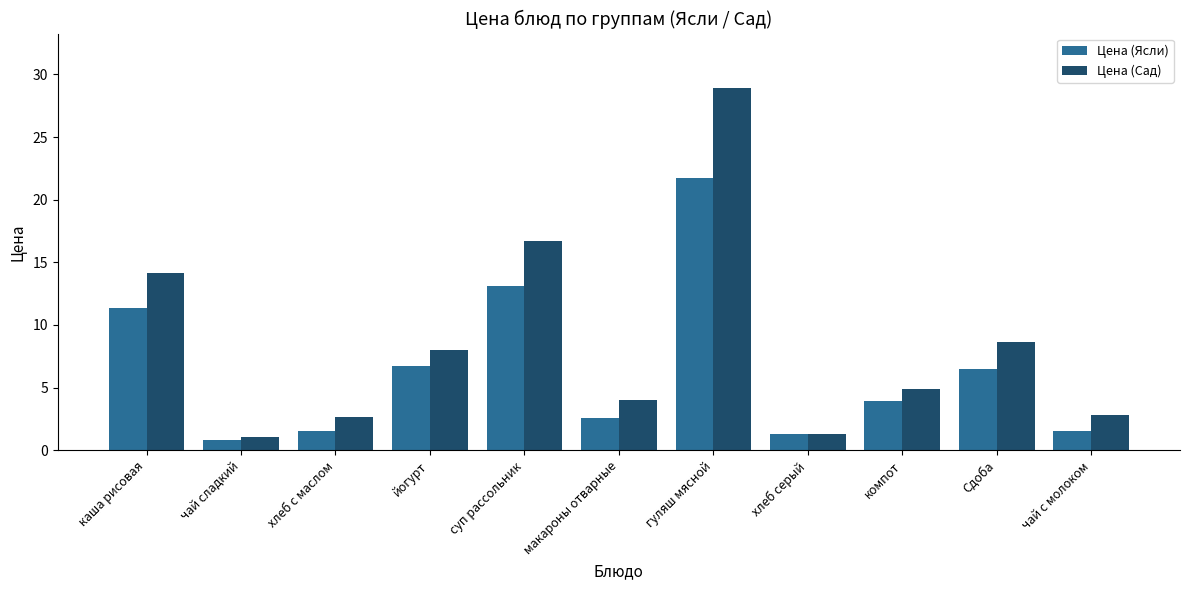

How many data points does each series have?

11